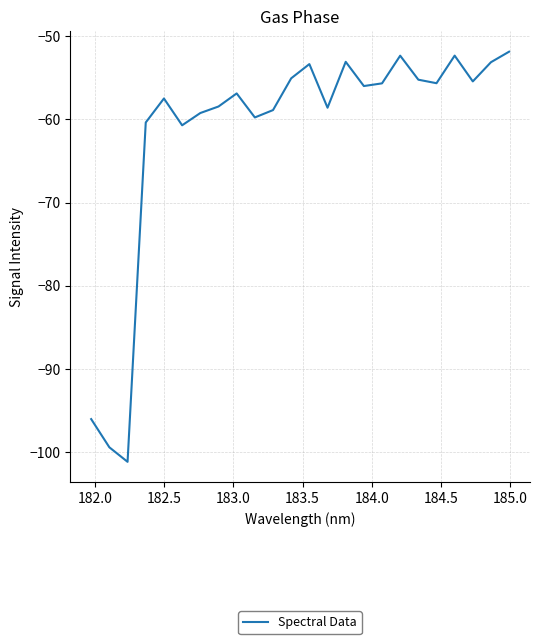

What is the maximum value shown in the chart?

-51.9